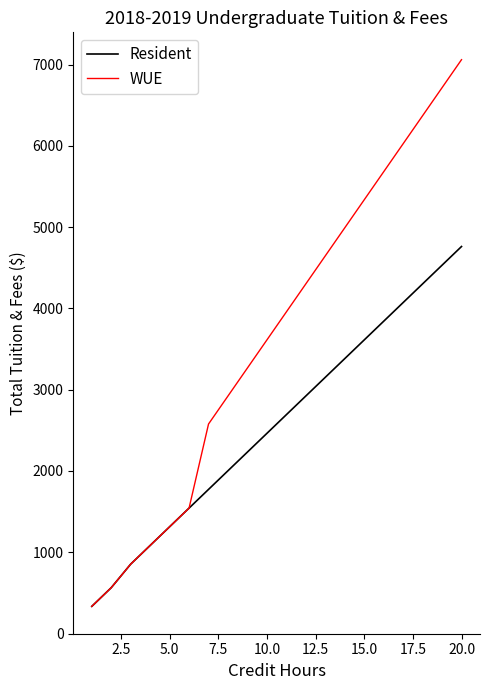

Which series has the largest total across all categories?

WUE